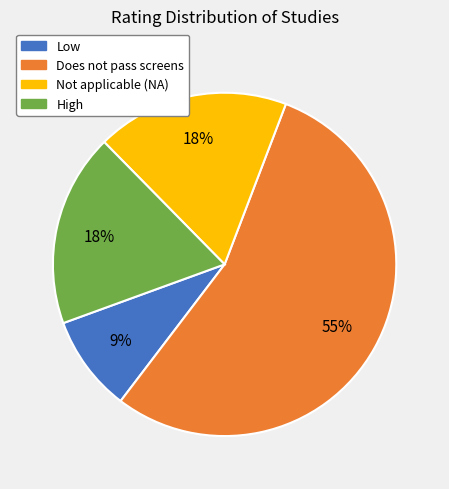

To the nearest percent, what is the average slice percentage?

25%